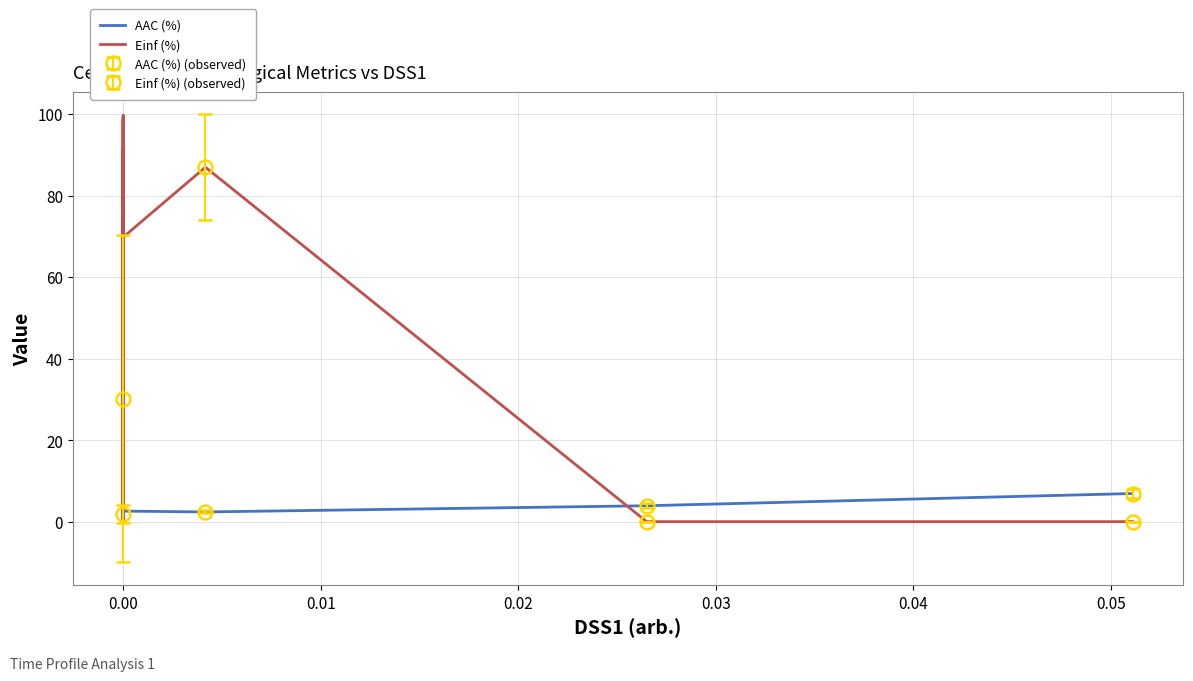

What is the maximum value shown in the chart?

99.6